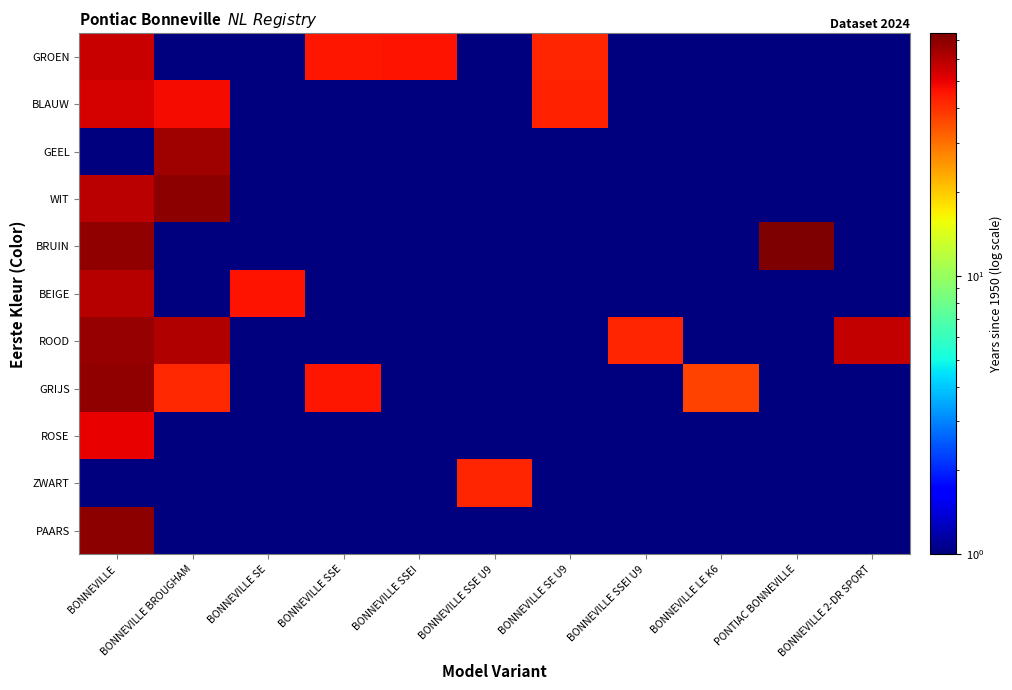

List the series in order of their peak value, highest first.

BRUIN, WIT, PAARS, GRIJS, ROOD, GEEL, BEIGE, GROEN, BLAUW, ROSE, ZWART